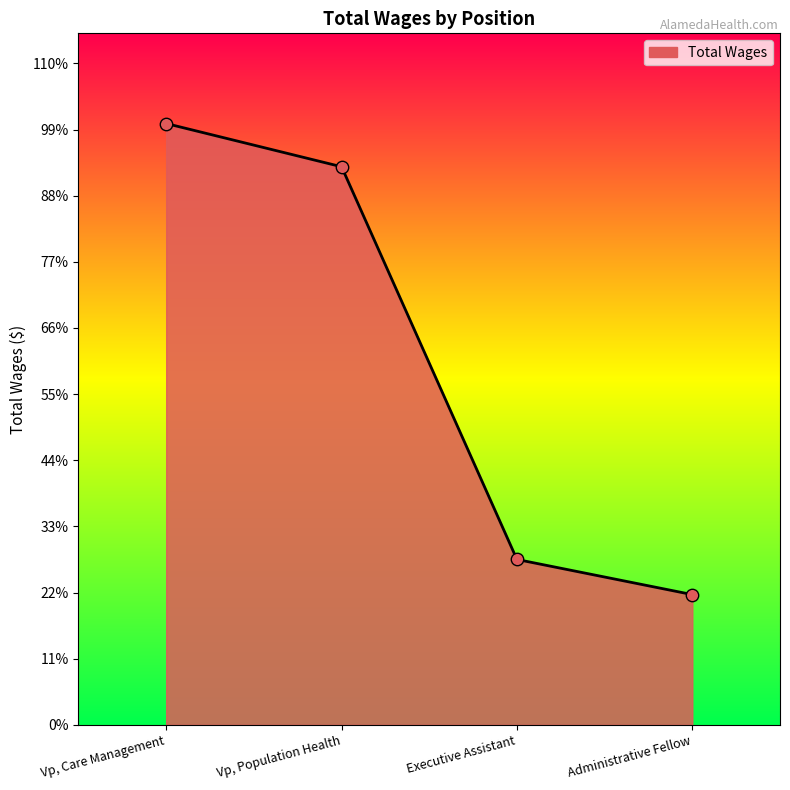

What is the ratio of the value at Vp, Care Management to the value at Administrative Fellow?

4.6